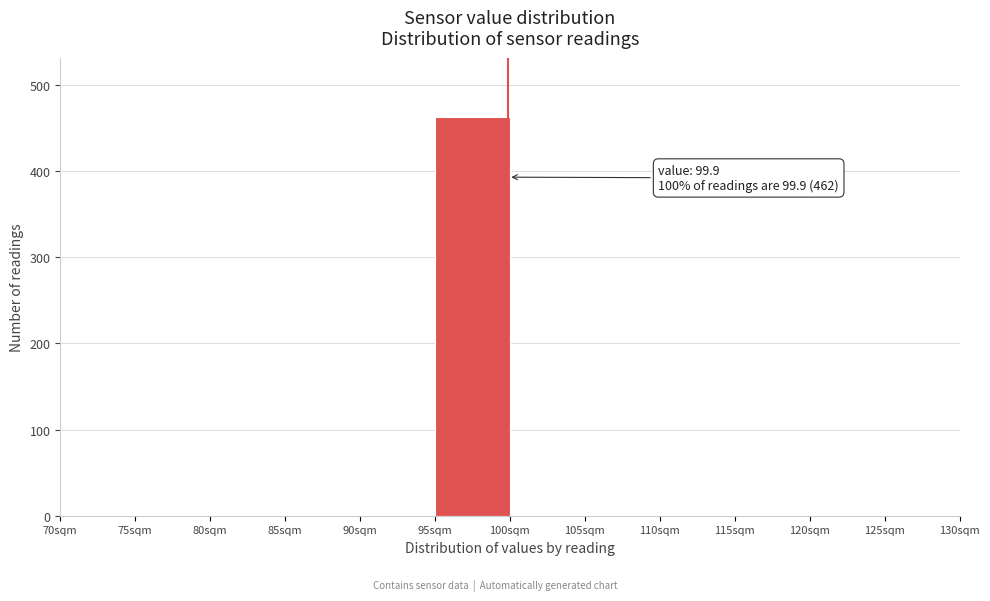

Over which range of the x-axis is the bar tallest?

95 to 100